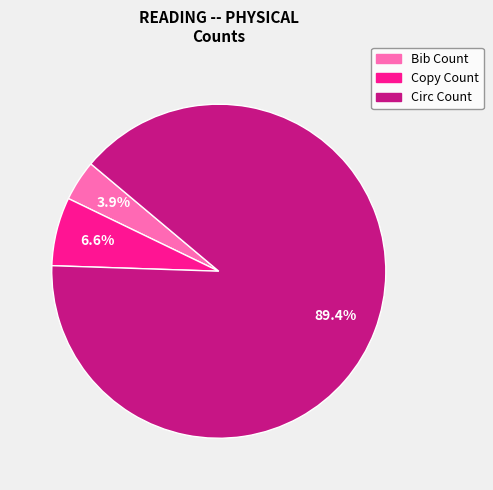

What is the ratio of the value at Bib Count to the value at Copy Count?

0.6